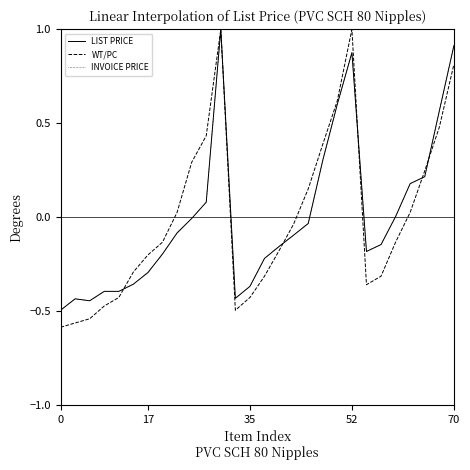

How many series are shown in this chart?

3